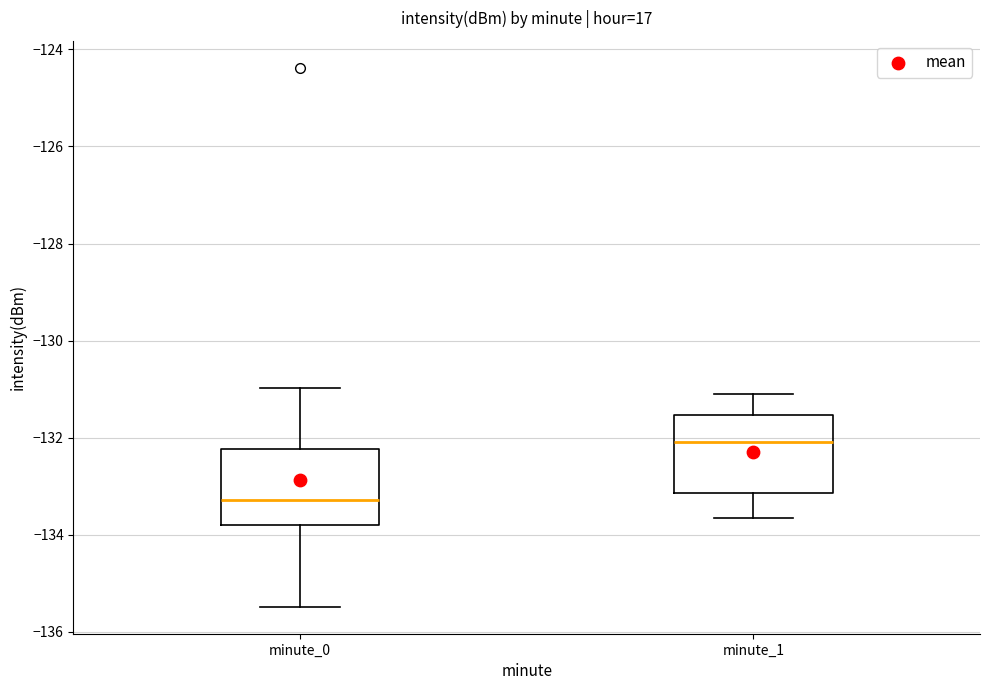

Which box's median line is the lowest?

minute_0